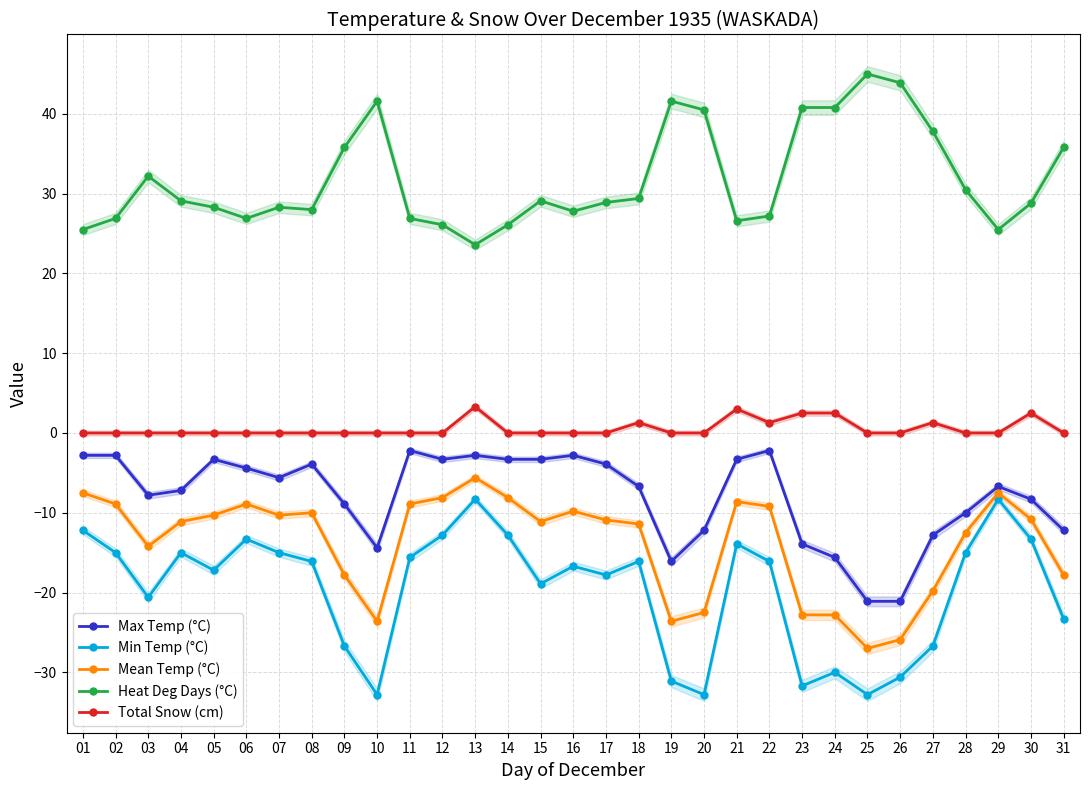

What is the value of the Heat Deg Days (°C) point at the 1st from the left?

25.5